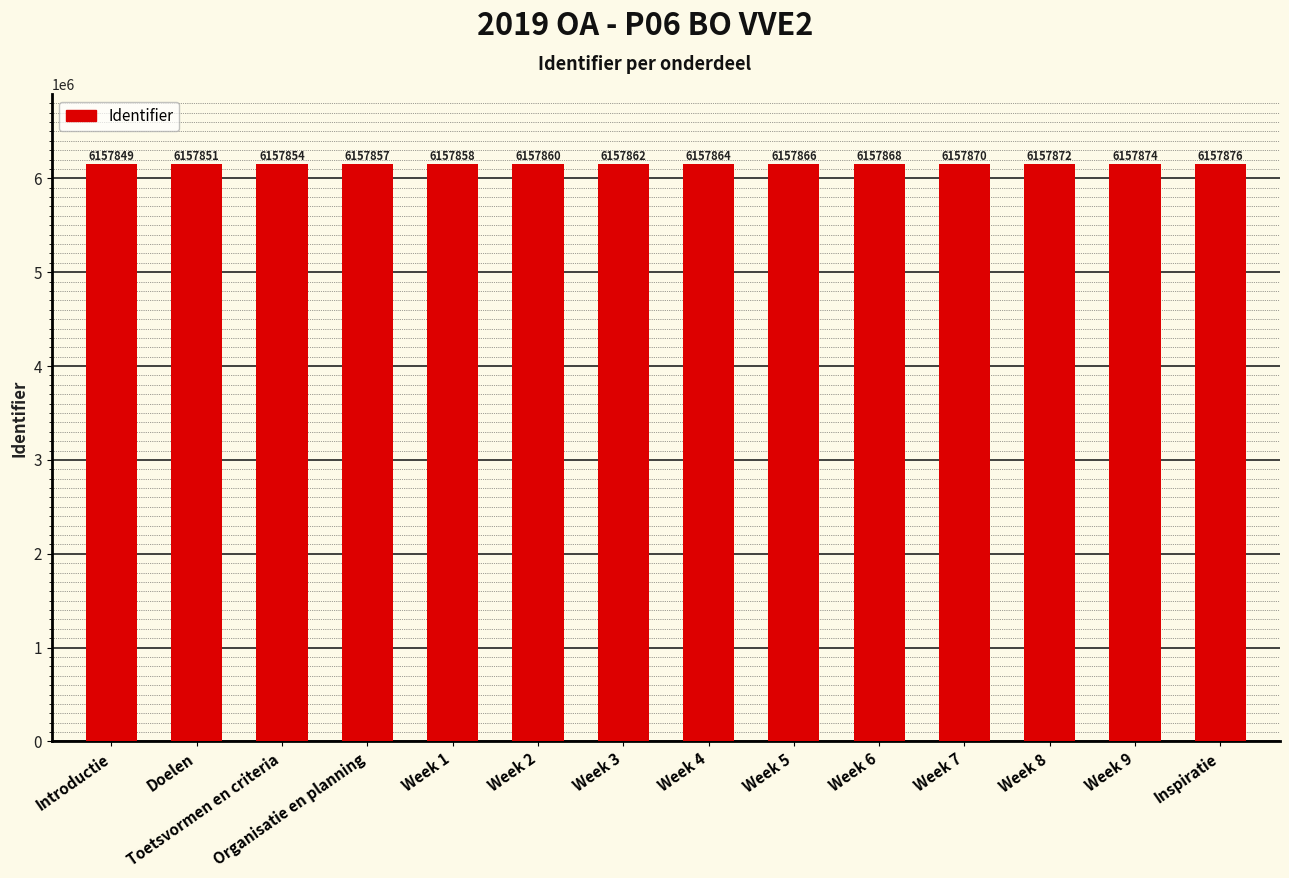

What is the difference between the maximum and minimum values?

27